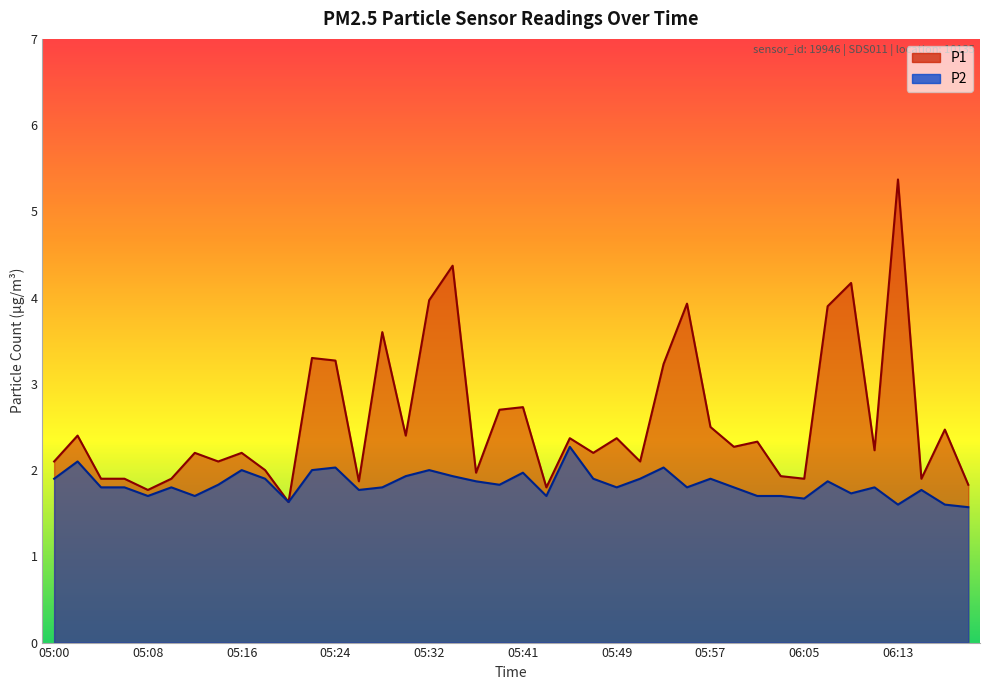

Reading right to left, list all the values displayed in this chart.

P1: 1.8	2.5	1.9	5.4	2.2	4.2	3.9	1.9	1.9	2.3	2.3	2.5	3.9	3.2	2.1	2.4	2.2	2.4	1.8	2.7	2.7	2.0	4.4	4.0	2.4	3.6	1.9	3.3	3.3	1.6	2.0	2.2	2.1	2.2	1.9	1.8	1.9	1.9	2.4	2.1
P2: 1.6	1.6	1.8	1.6	1.8	1.7	1.9	1.7	1.7	1.7	1.8	1.9	1.8	2.0	1.9	1.8	1.9	2.3	1.7	2.0	1.8	1.9	1.9	2.0	1.9	1.8	1.8	2.0	2.0	1.6	1.9	2.0	1.8	1.7	1.8	1.7	1.8	1.8	2.1	1.9